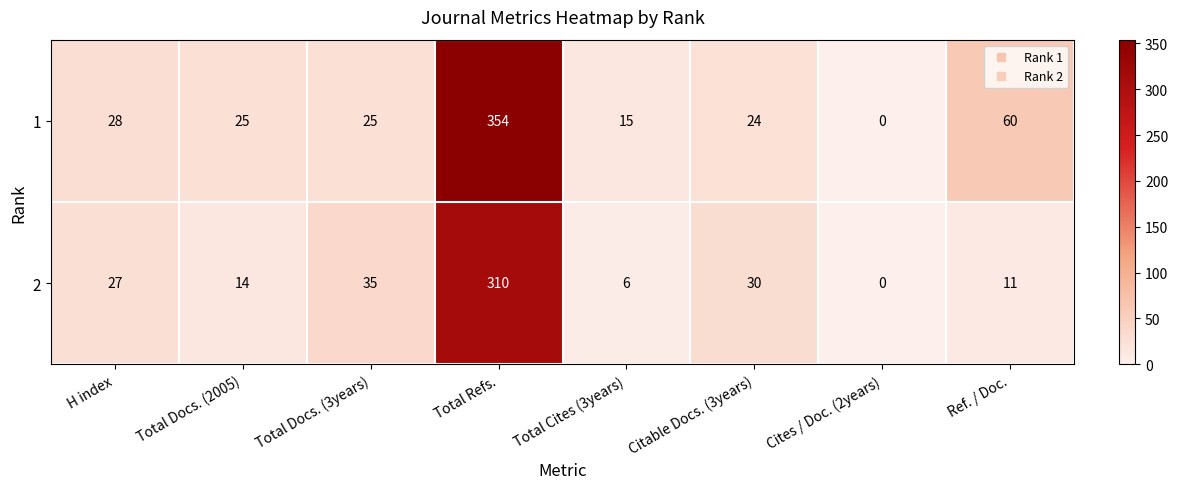

How many data points in 1 are less than 25?

3